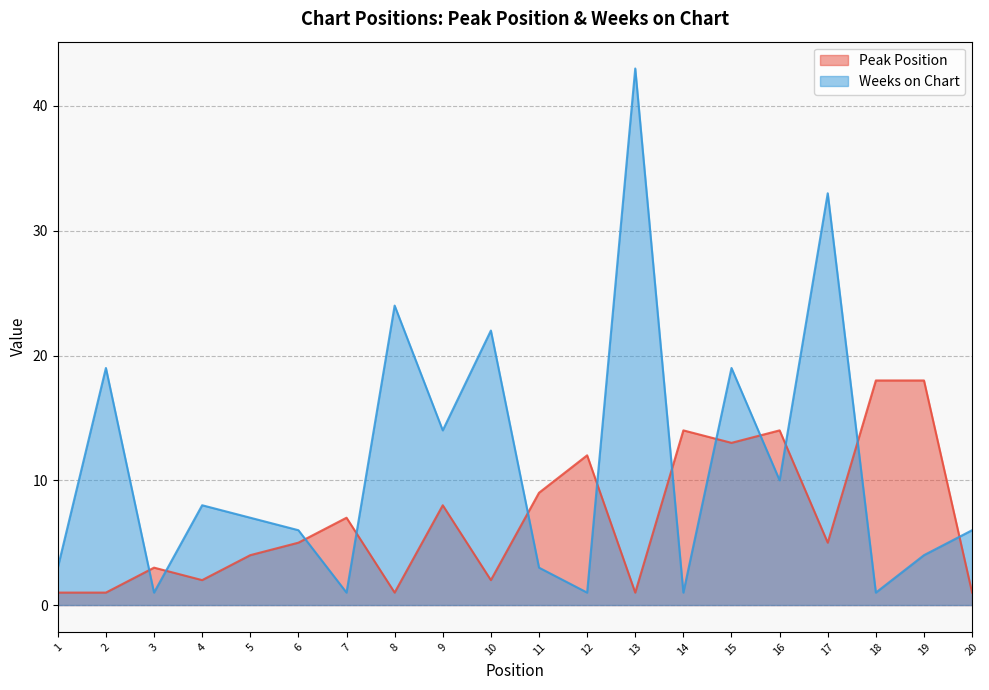

How many values in the Peak Position series are below 5?

9